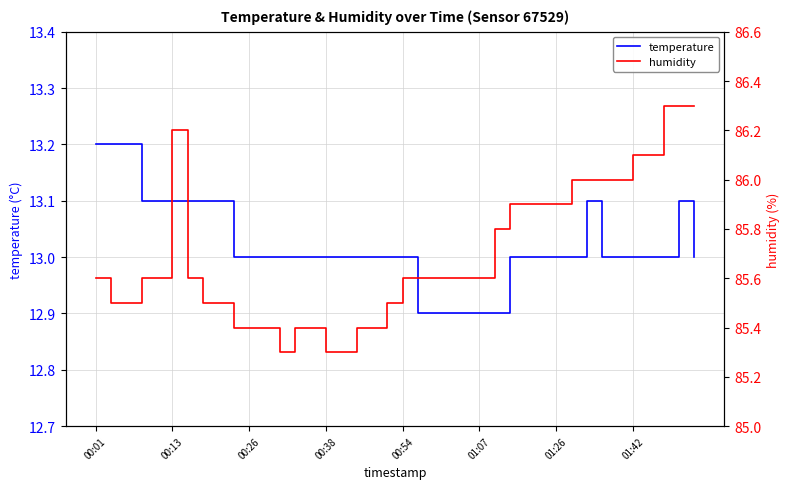

How many distinct data groups are displayed?

2